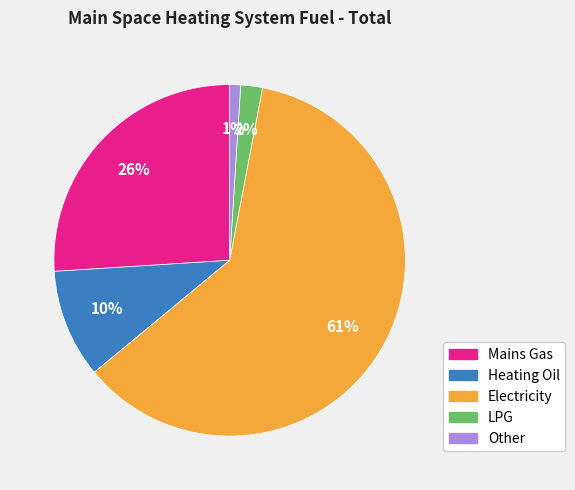

Rank the categories by value from lowest to highest.

Other, LPG, Heating Oil, Mains Gas, Electricity